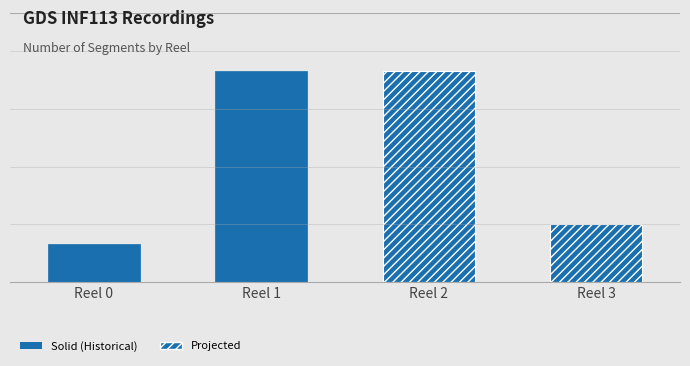

What is the sum of all values?

27